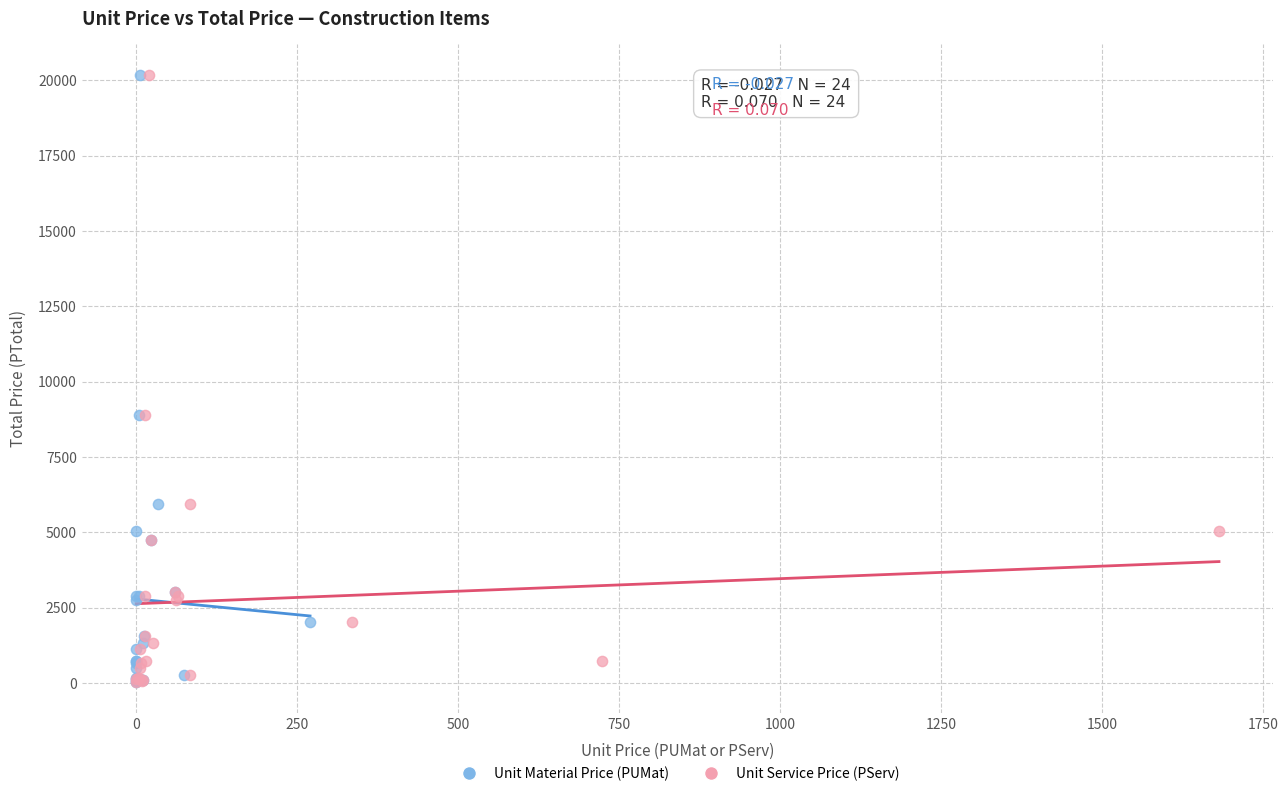

What are all the series names shown in the legend?

Unit Material Price (PUMat), Unit Service Price (PServ)